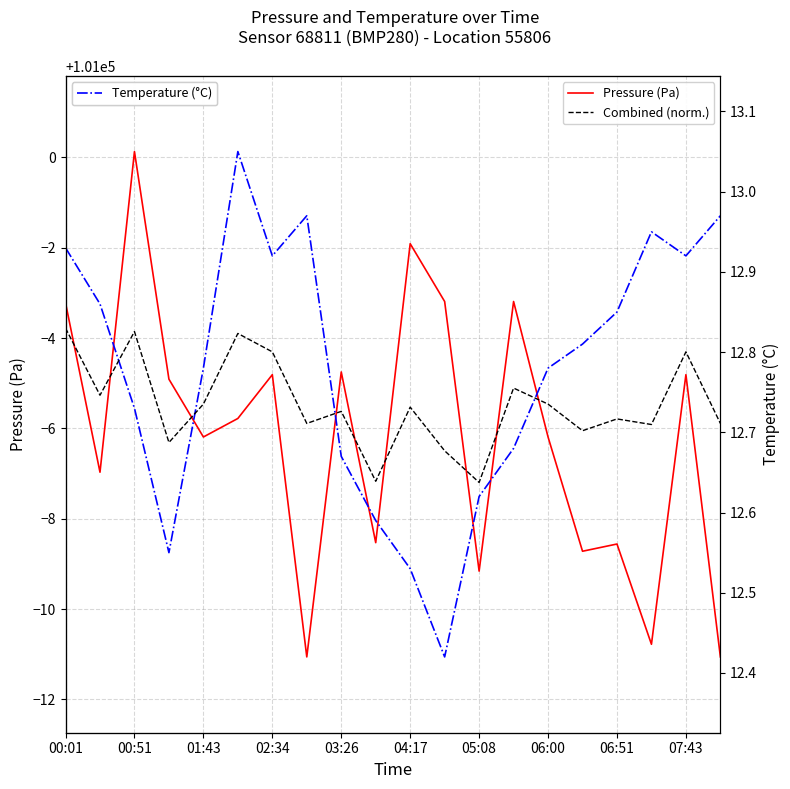

The Pressure (Pa) series shows 100995.2 at 07:43. True or false?

True